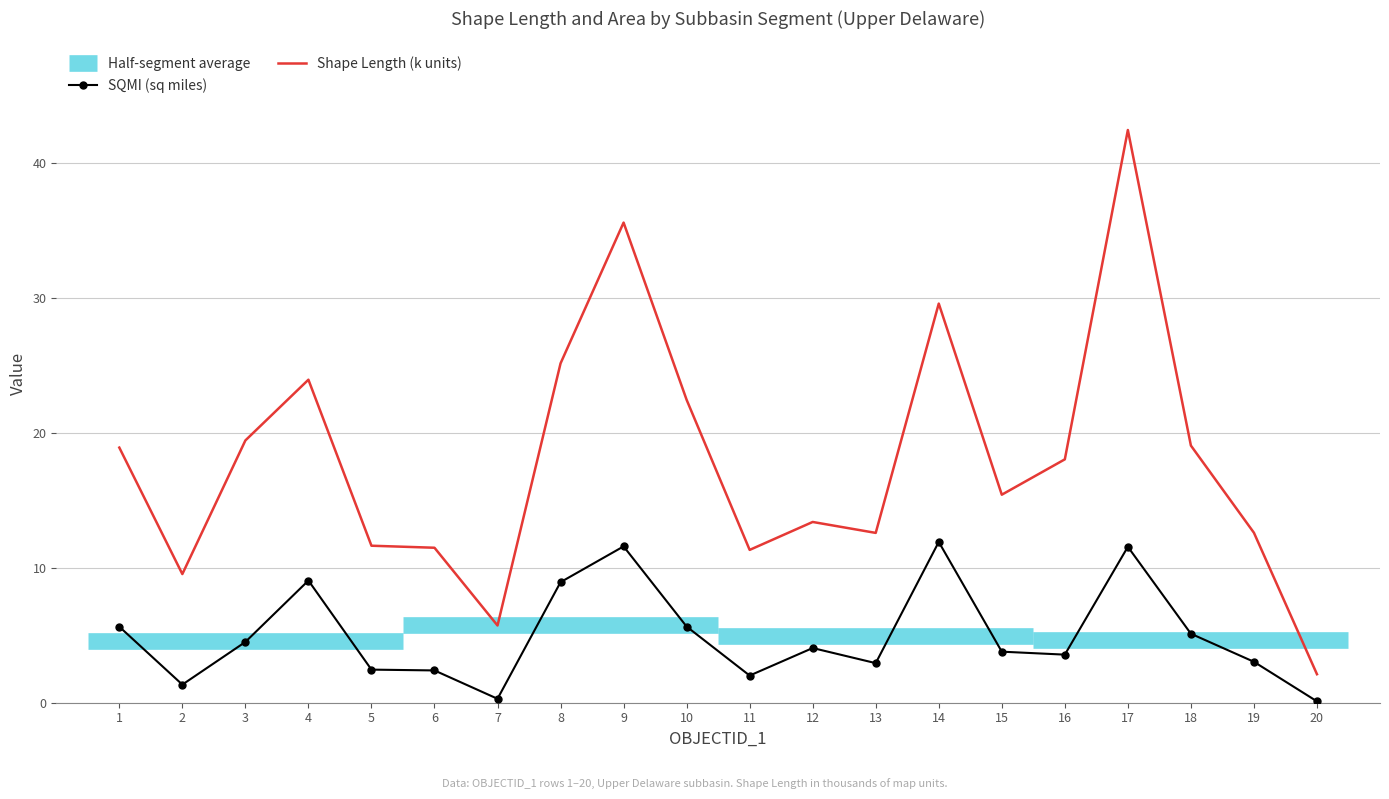

Reading left to right, what are all the values shown in this chart?

SQMI: 5.6	1.3	4.5	9.1	2.5	2.4	0.3	8.9	11.6	5.6	2.0	4.0	2.9	11.9	3.8	3.6	11.6	5.1	3.0	0.1
SHAPE_LENG_k: 18.9	9.5	19.4	23.9	11.6	11.5	5.7	25.1	35.6	22.4	11.3	13.4	12.6	29.6	15.4	18.0	42.4	19.1	12.6	2.1